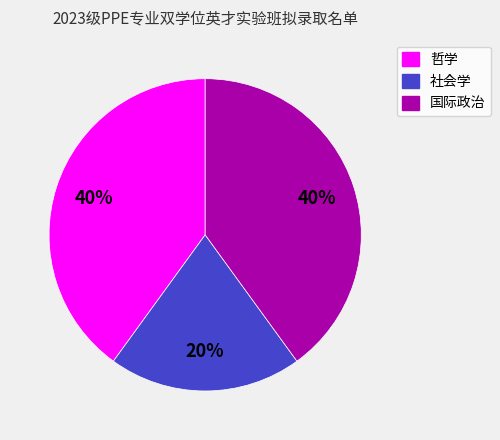

The 国际政治 slice represents 53% of the pie. True or false?

False